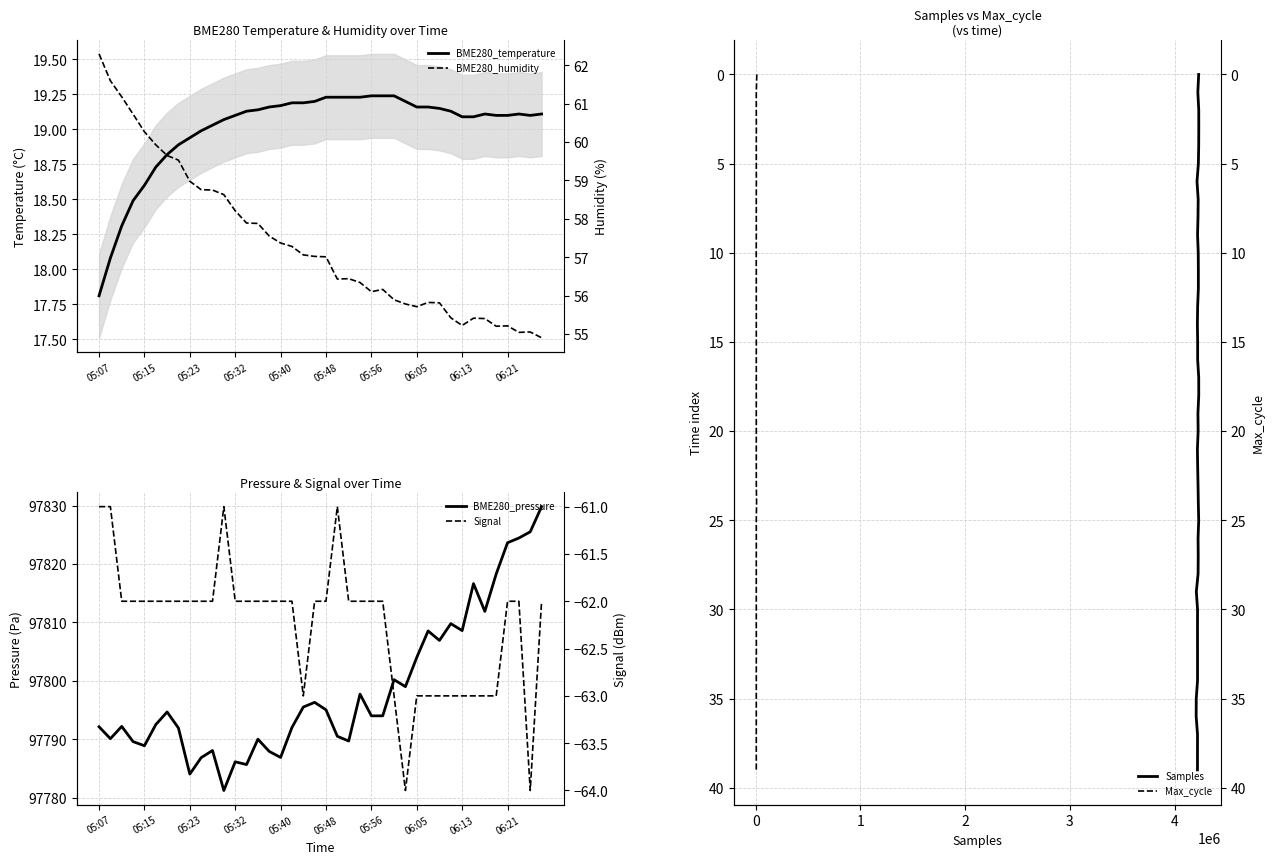

The Max_cycle series shows 4.6 at 06:13. True or false?

False